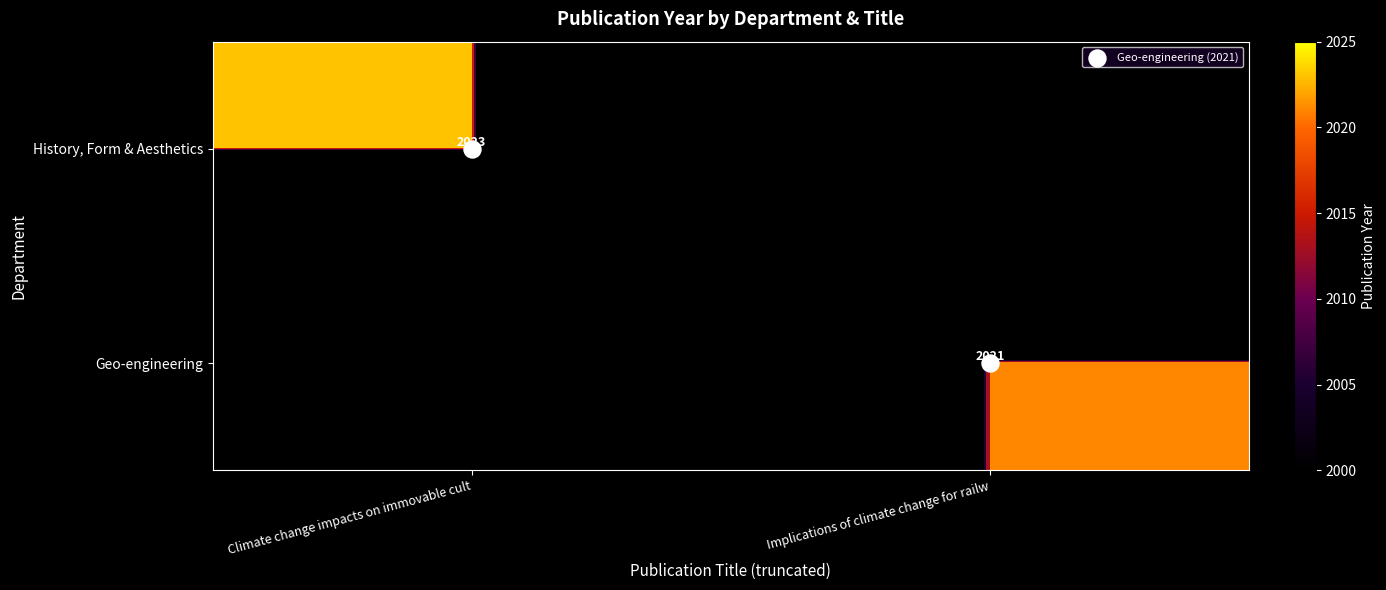

At which category is the sum across all series the highest?

Climate change impacts on immovable cult